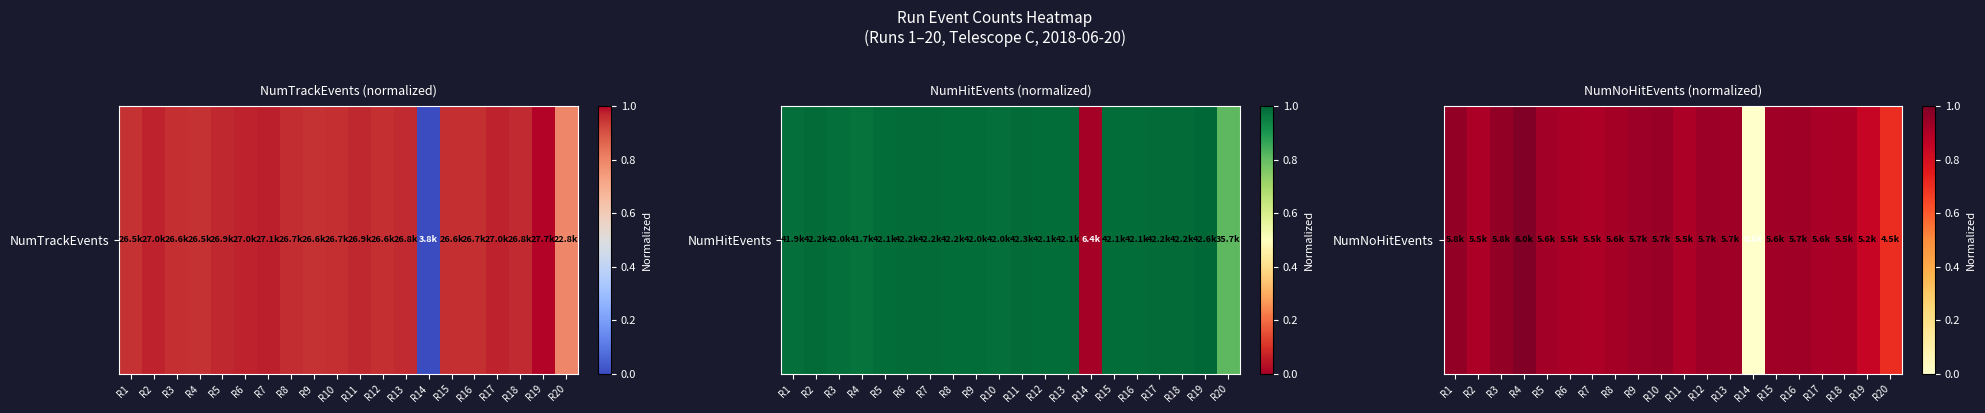

At which label is the value closest to 0?

R14